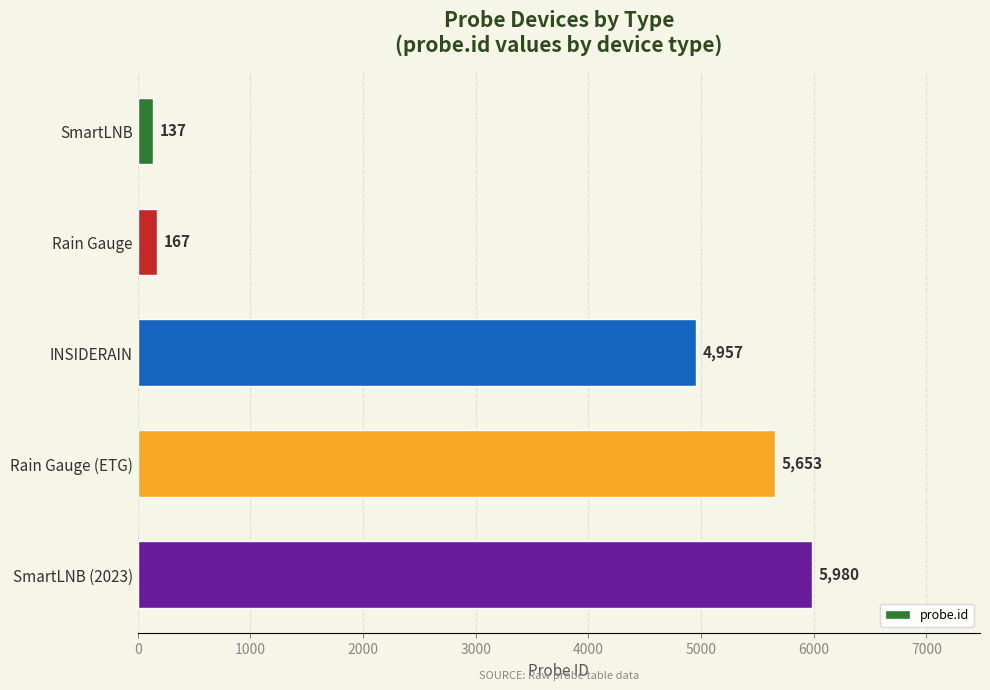

What is the ratio of the value at INSIDERAIN to the value at Rain Gauge?

29.7